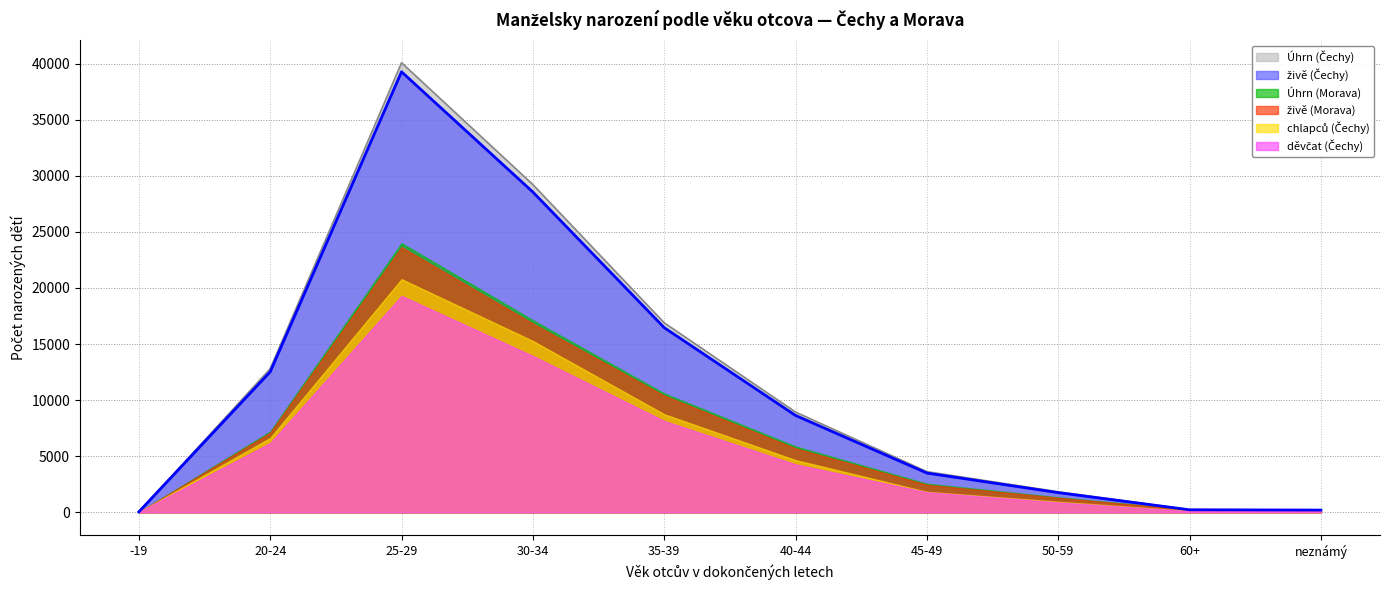

Which label corresponds to the largest value in the chart?

25-29